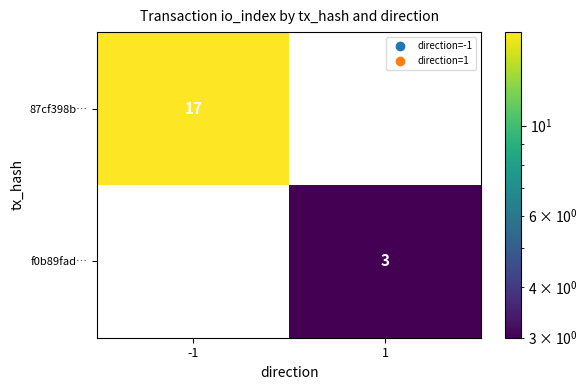

Which label corresponds to the smallest value in the chart?

1